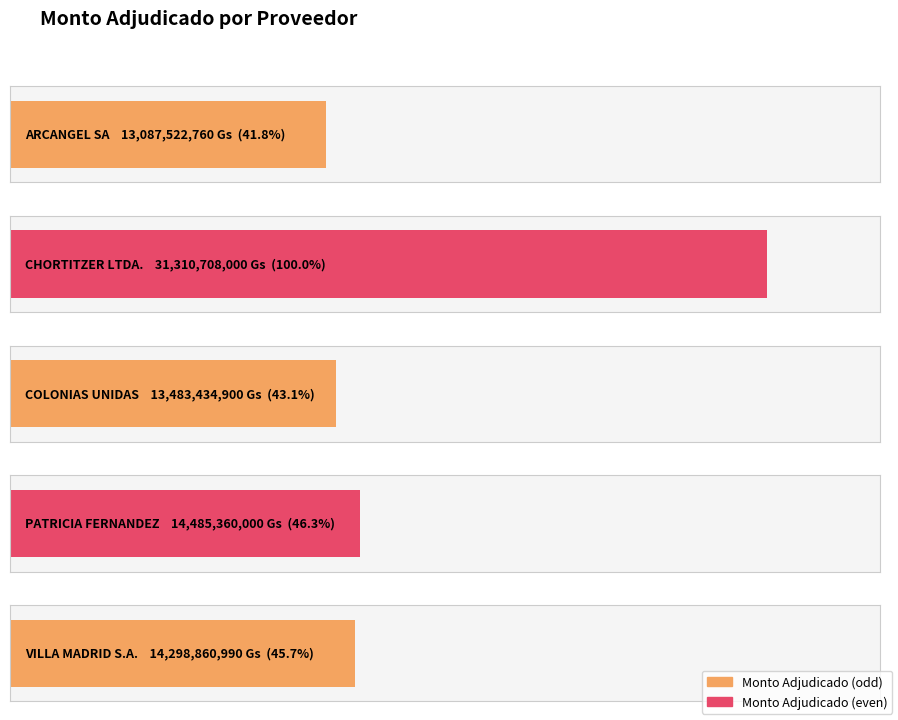

What is the label of the 4th bar from the right?

CHORTITZER LTDA.